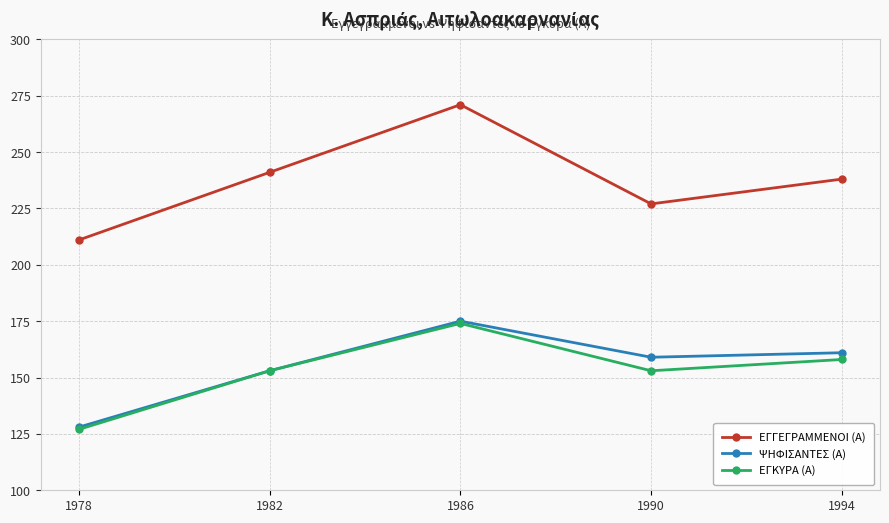

Which series changed the most between 1982 and 1990?

ΕΓΓΕΓΡΑΜΜΕΝΟΙ (Α)